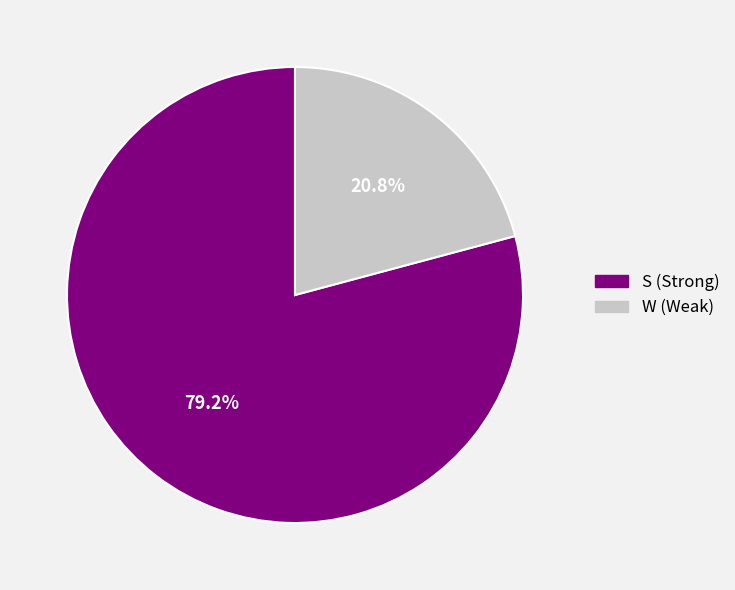

To the nearest percent, what is the difference between the largest and smallest slice percentages?

58%